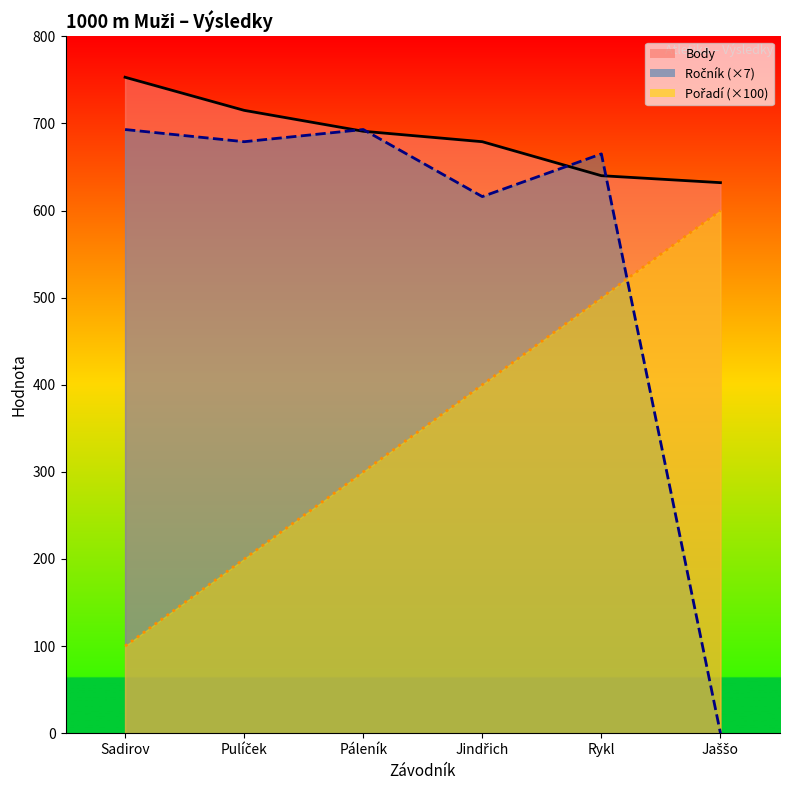

Which series has the largest range (max minus min)?

Ročník